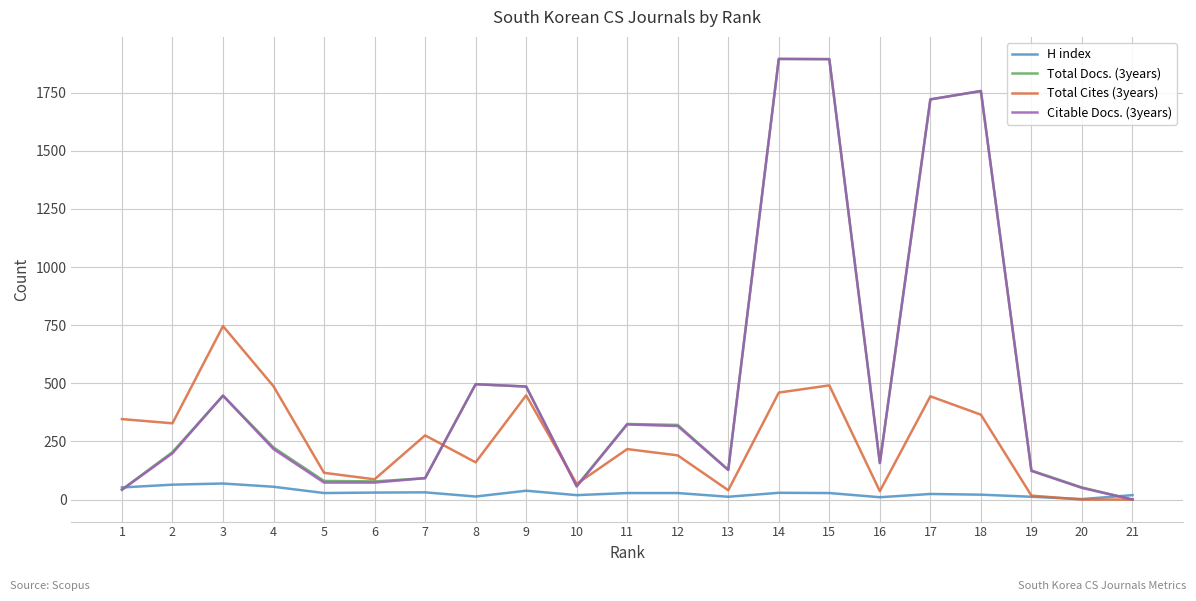

The value of Total Docs. (3years) at 1 is 43. True or false?

True